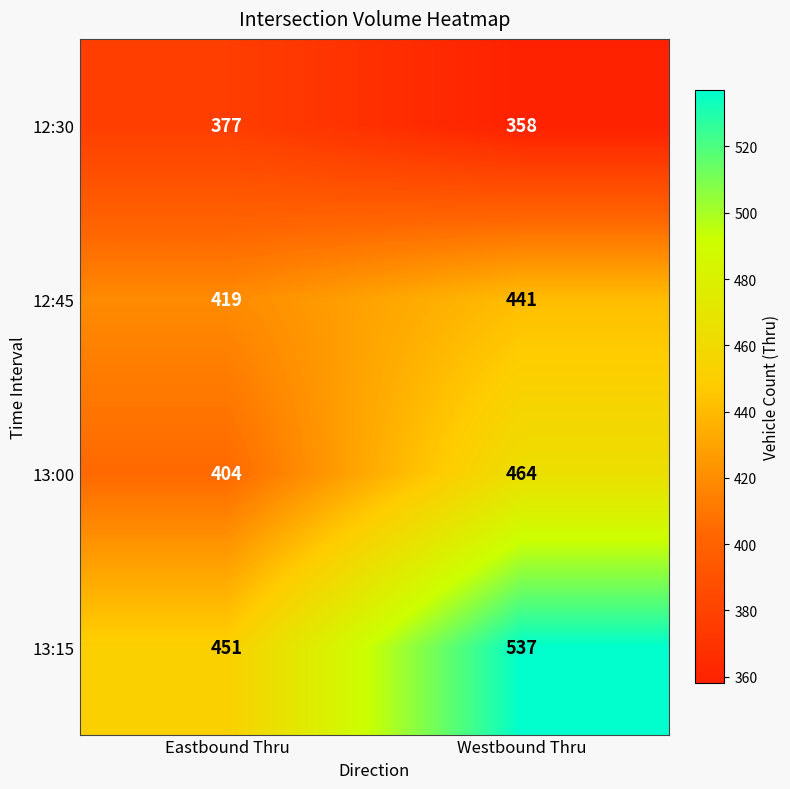

Where is 12:45 nearest to the value 430?

Eastbound Thru